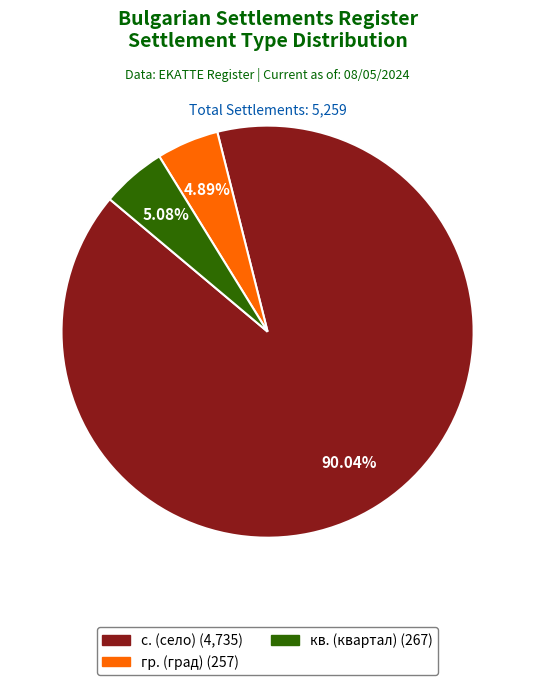

Is there a majority slice in this chart?

Yes